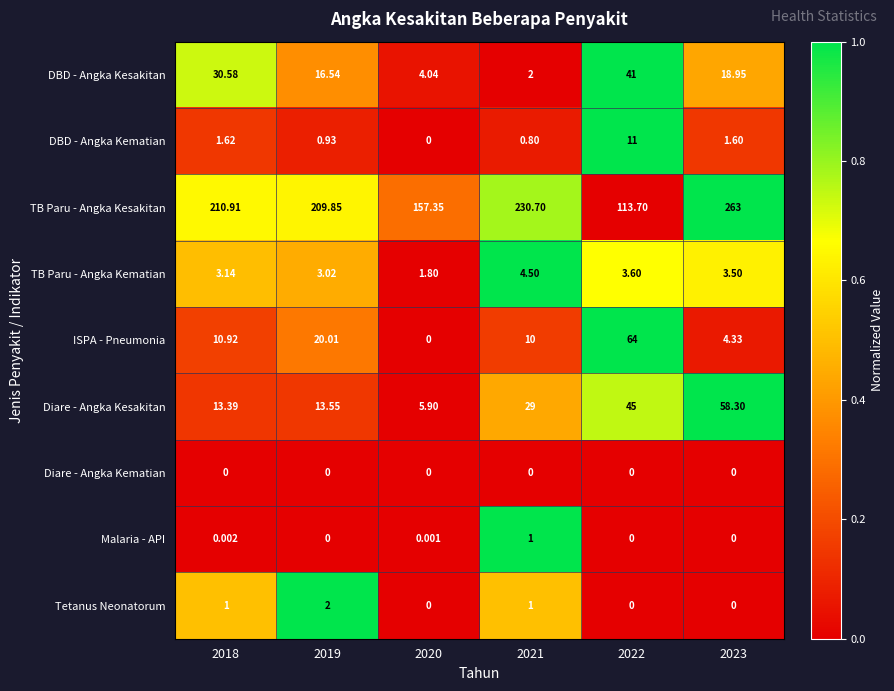

Which series changed the most between 2019 and 2020?

TB Paru - Angka Kesakitan